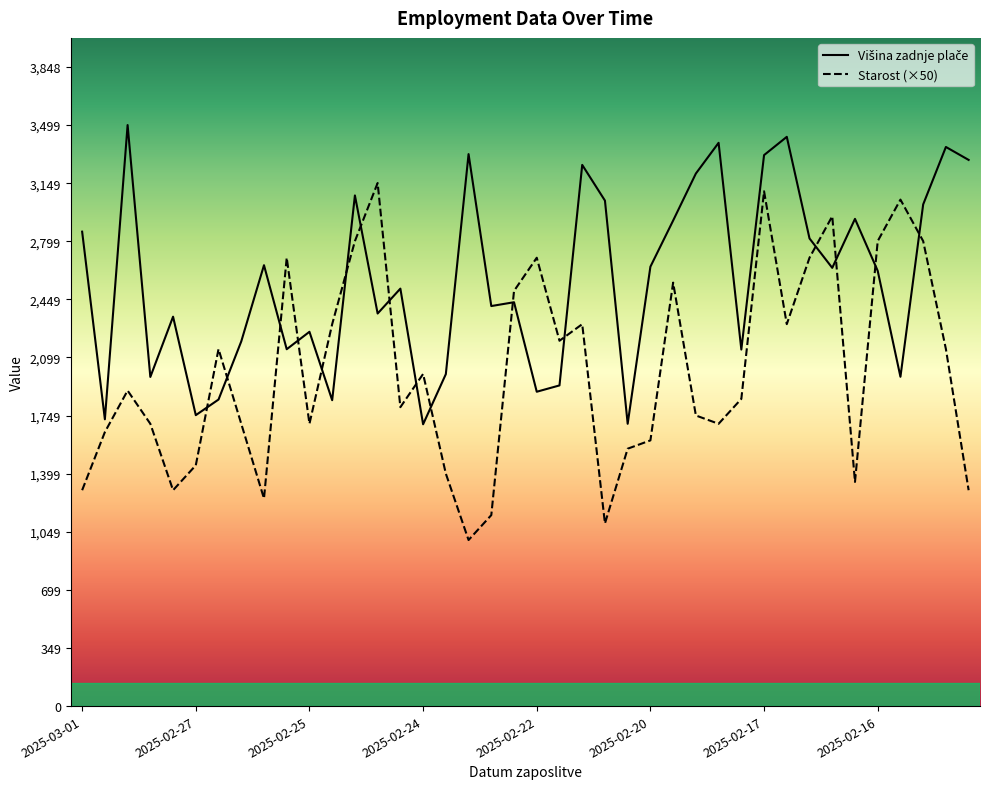

Between 2025-02-20 and 2025-02-13, which series saw the biggest shift?

Višina zadnje plače